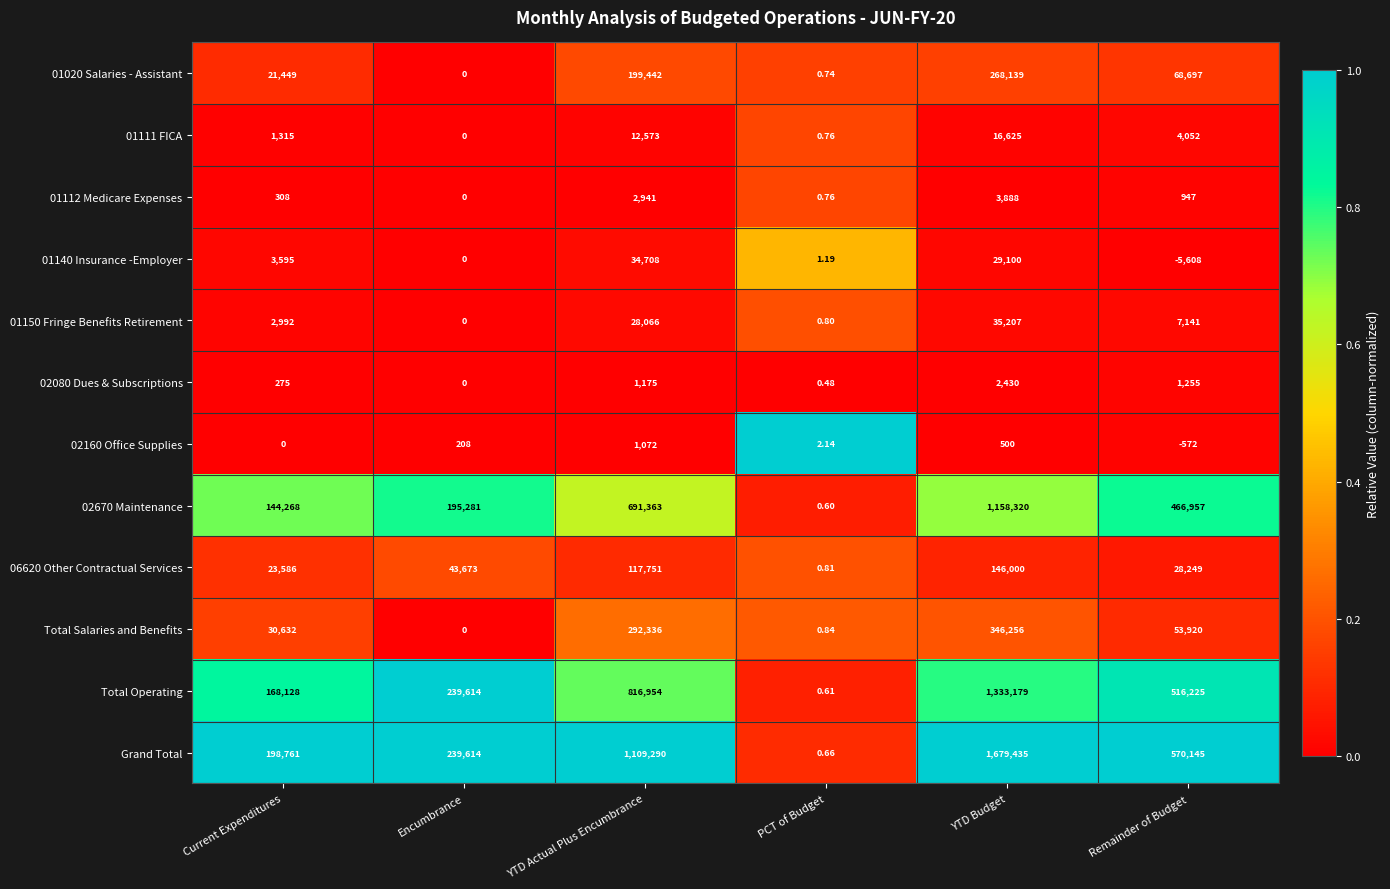

List the labels in order of 01020 Salaries - Assistant value, largest first.

YTD Budget, YTD Actual Plus Encumbrance, Remainder of Budget, Current Expenditures, PCT of Budget, Encumbrance